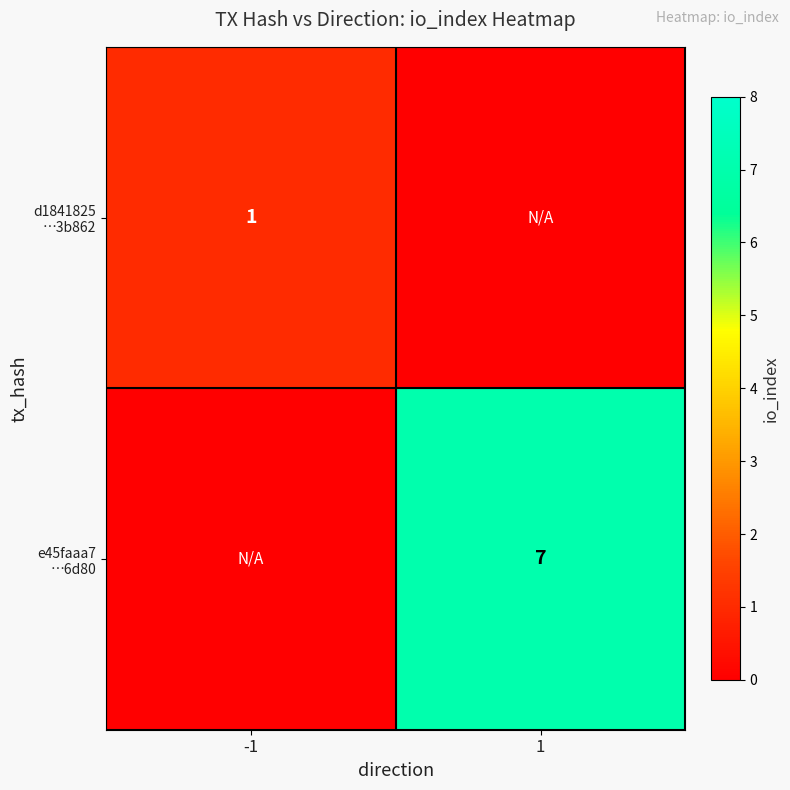

How many values in d1841825 …3b862 are above zero?

1